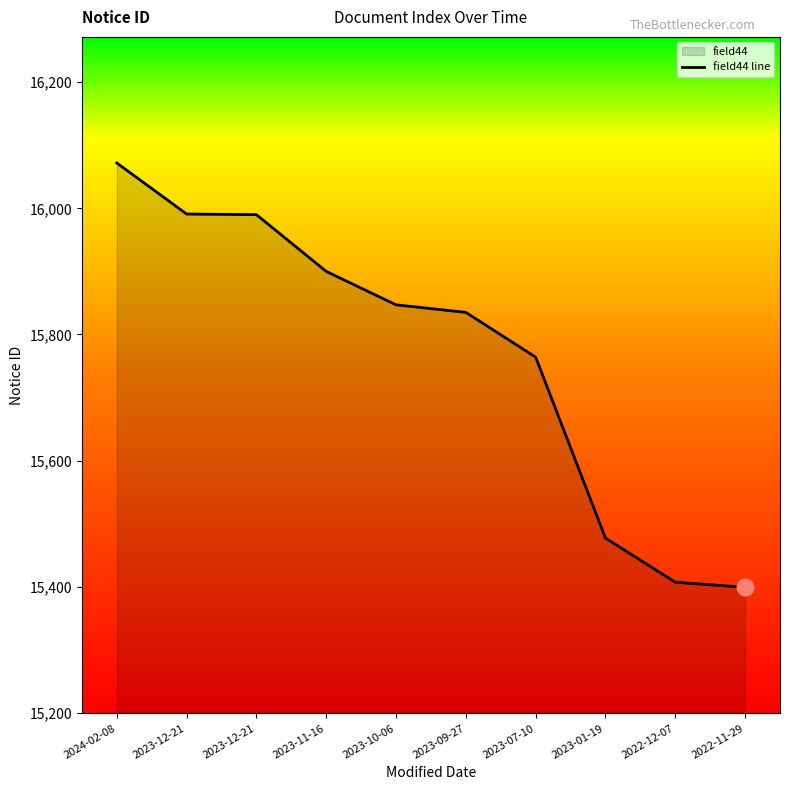

List the labels in order of value, smallest first.

2022-11-29, 2022-12-07, 2023-01-19, 2023-07-10, 2023-09-27, 2023-10-06, 2023-11-16, 2023-12-21, 2023-12-21, 2024-02-08